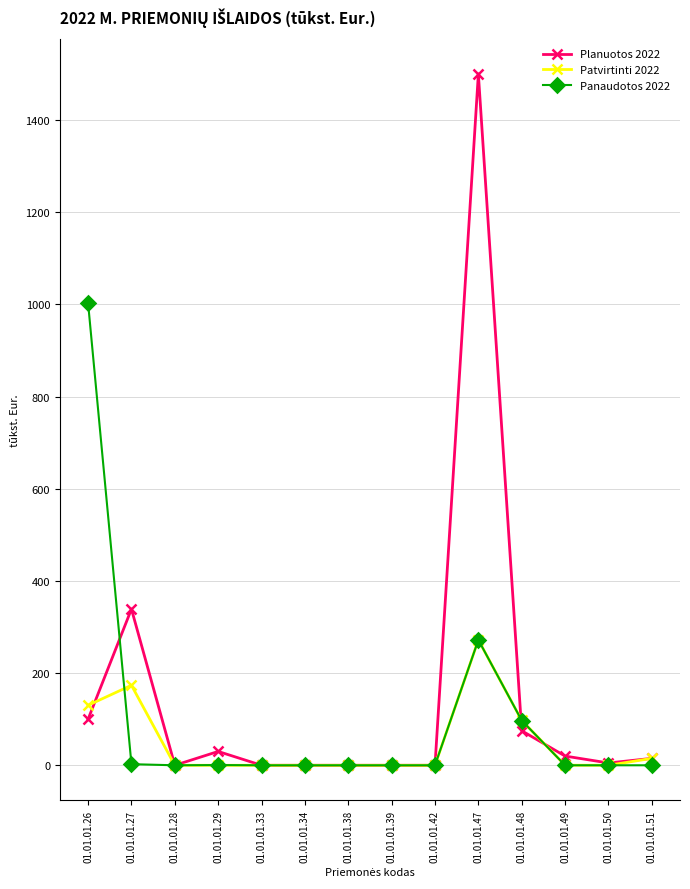

The value of Patvirtinti 2022 at 01.01.01.34 is 155.9. True or false?

False